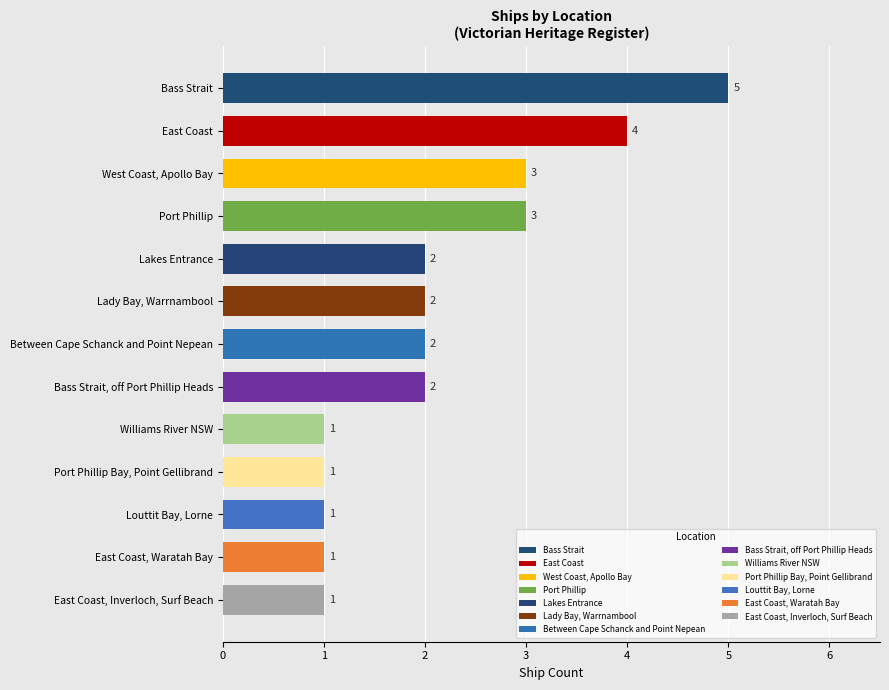

Approximately how many times larger is the value at Port Phillip Bay, Point Gellibrand compared to East Coast, Waratah Bay?

1.0